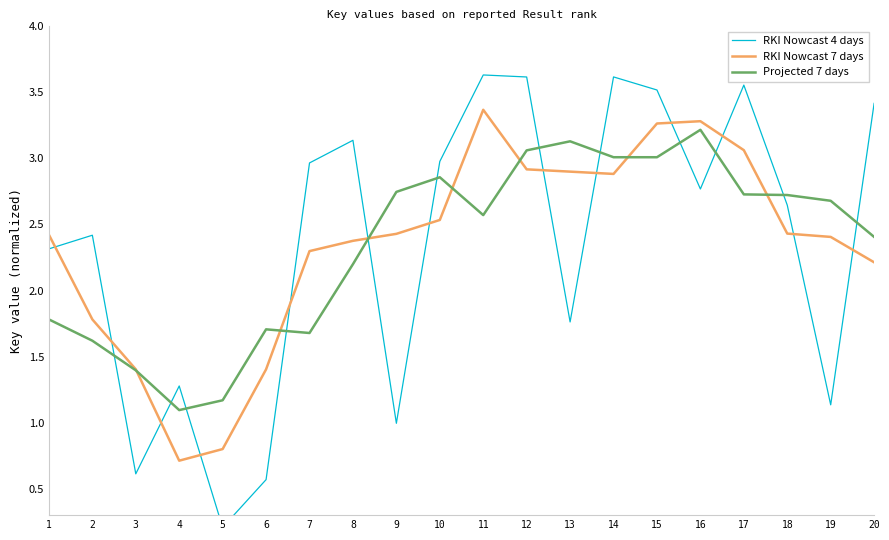

What is the sum of all RKI Nowcast 4 days values?

47.1